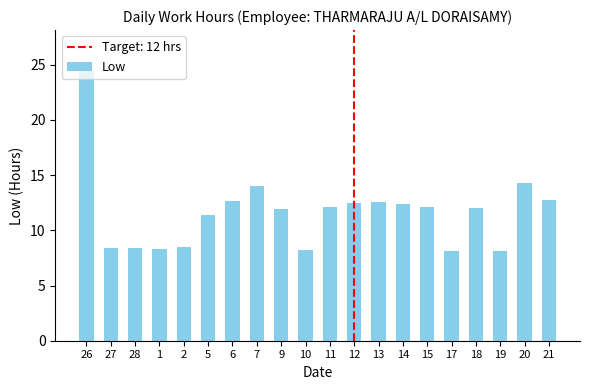

Approximately how many times larger is the value at 9 compared to 11?

1.0